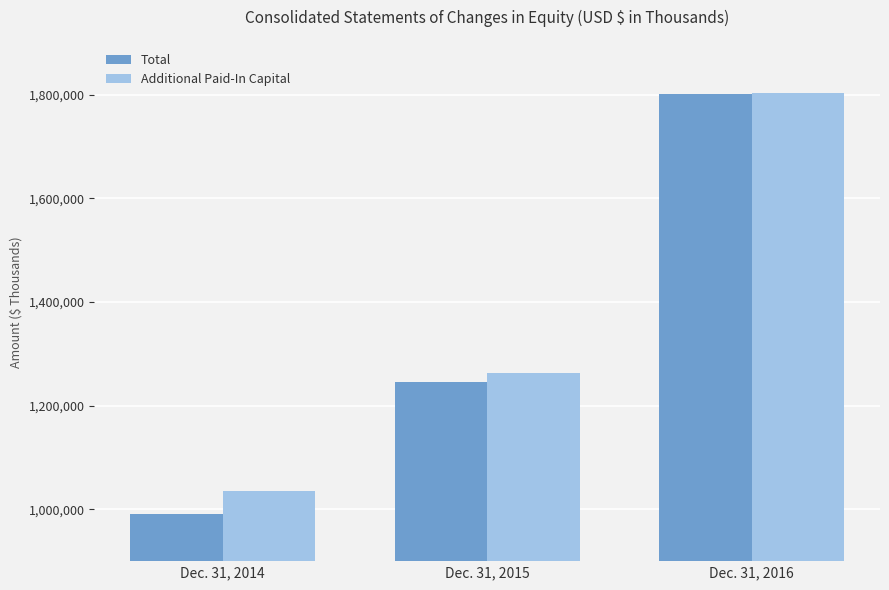

At how many categories does at least one series exceed 1406096?

1